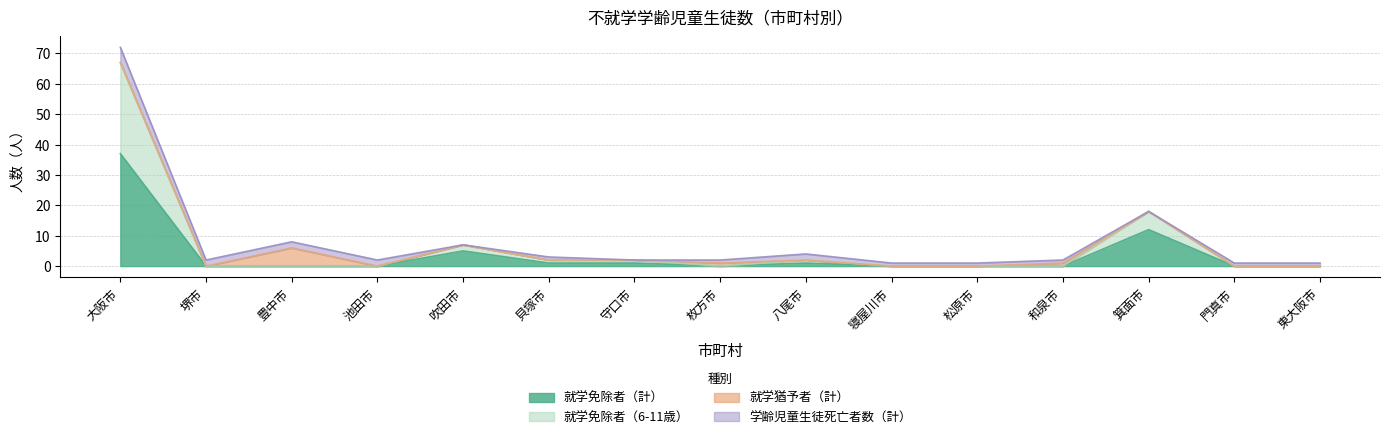

How many data points does each series have?

15